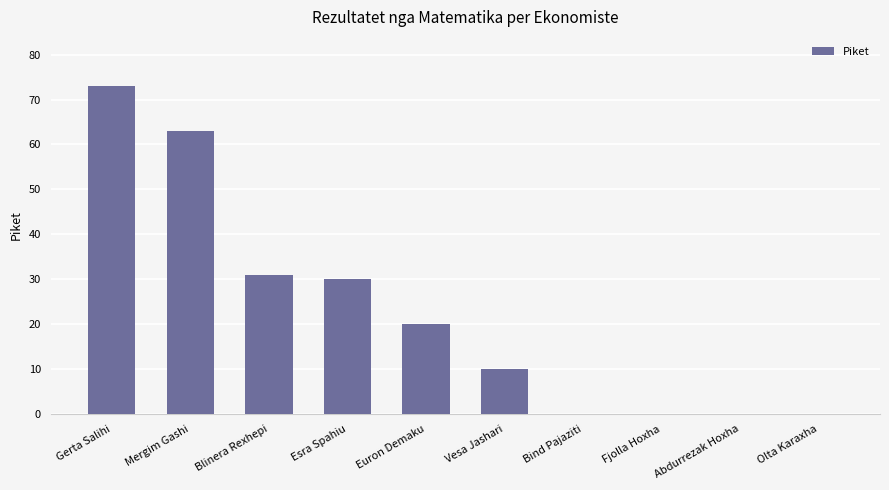

How many distinct data groups are displayed?

1